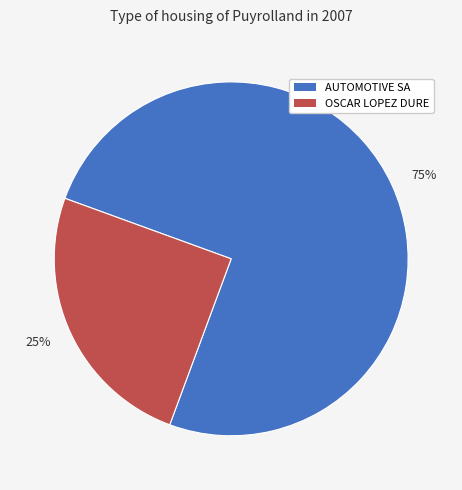

To the nearest percent, what is the difference between the largest and smallest slice percentages?

50%